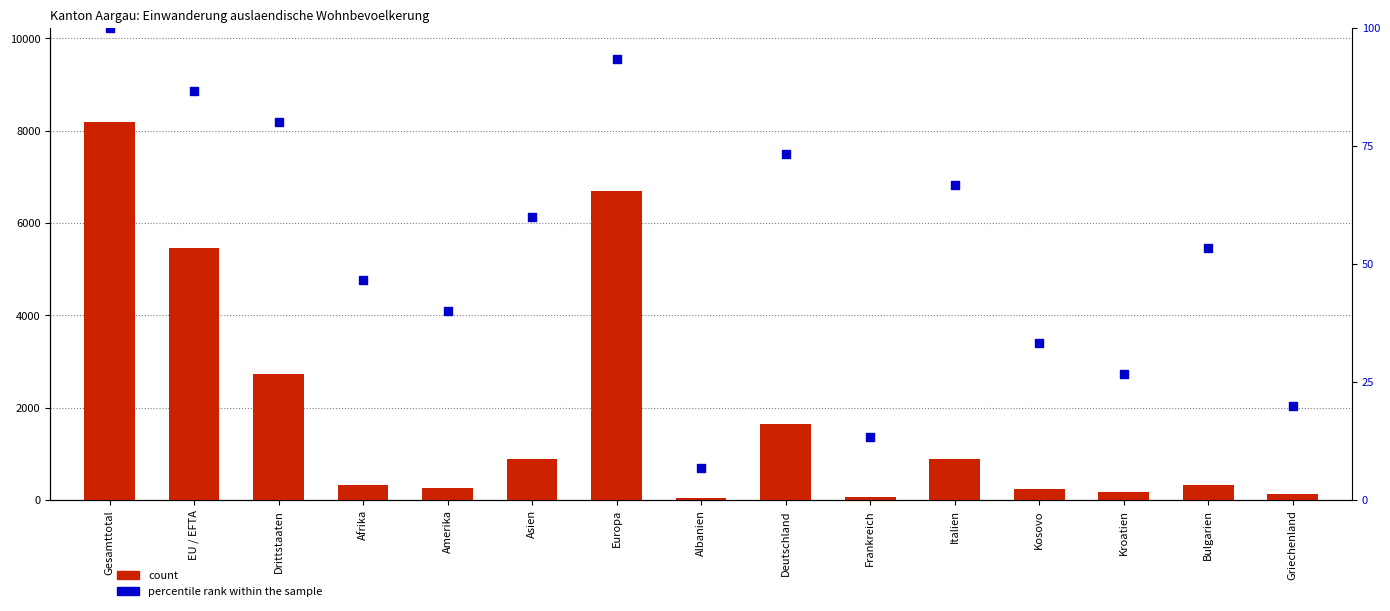

Which series has the largest total across all categories?

count